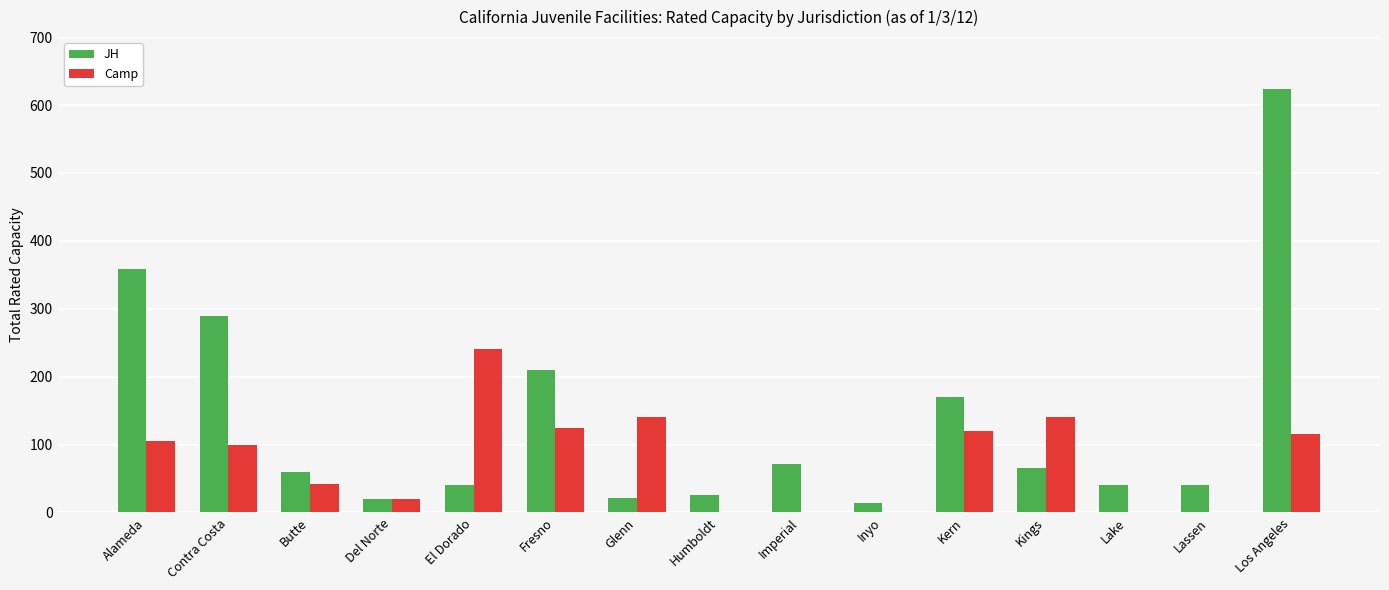

At which category does the chart reach its peak across all series?

Los Angeles